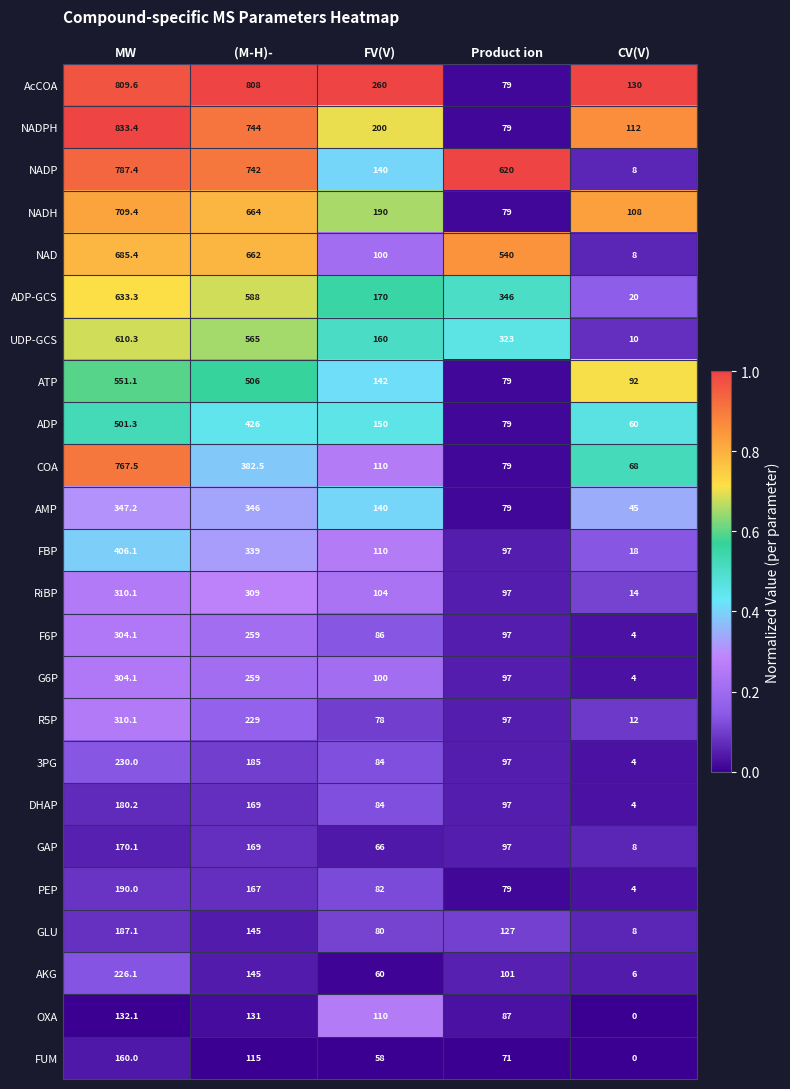

List the labels in order of PEP value, largest first.

MW, (M-H)-, FV(V), Product ion, CV(V)